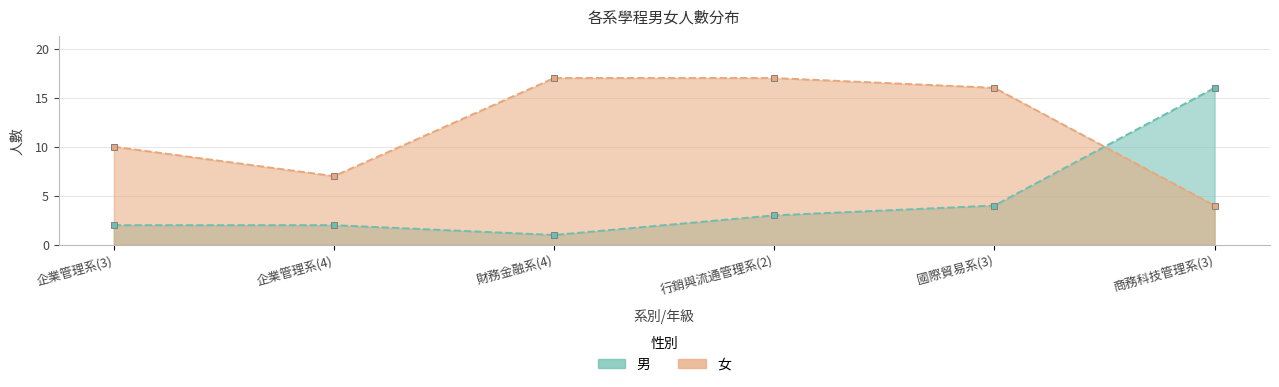

List the labels in order of 男 value, largest first.

商務科技管理系(3), 國際貿易系(3), 行銷與流通管理系(2), 企業管理系(3), 企業管理系(4), 財務金融系(4)